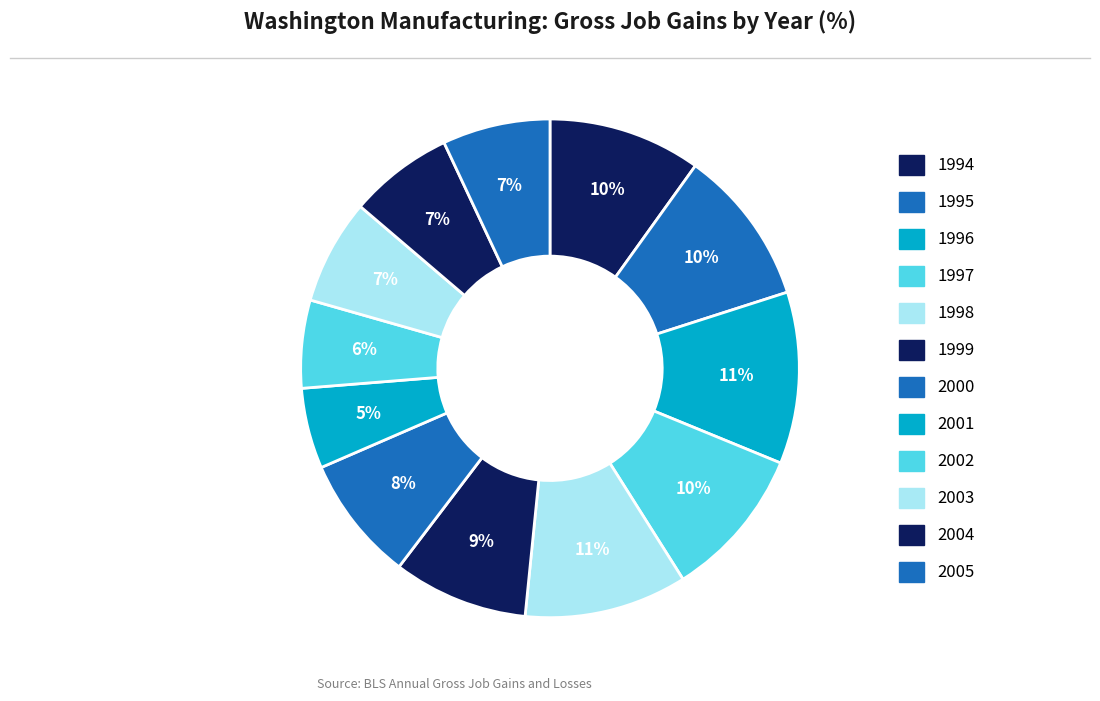

What is the largest slice in the pie chart?

1996